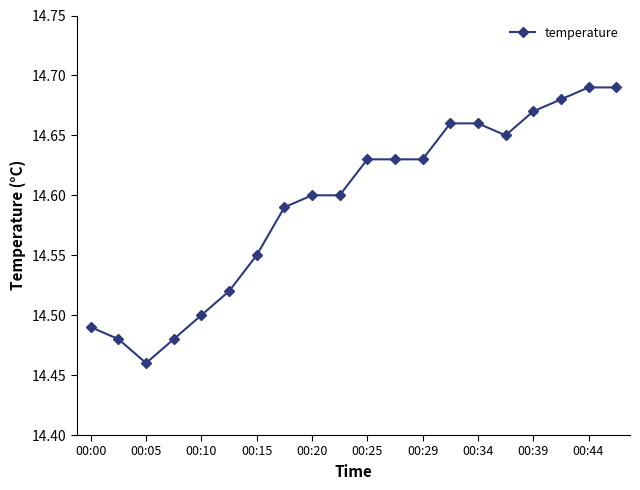

How many values are between 14 and 15?

20